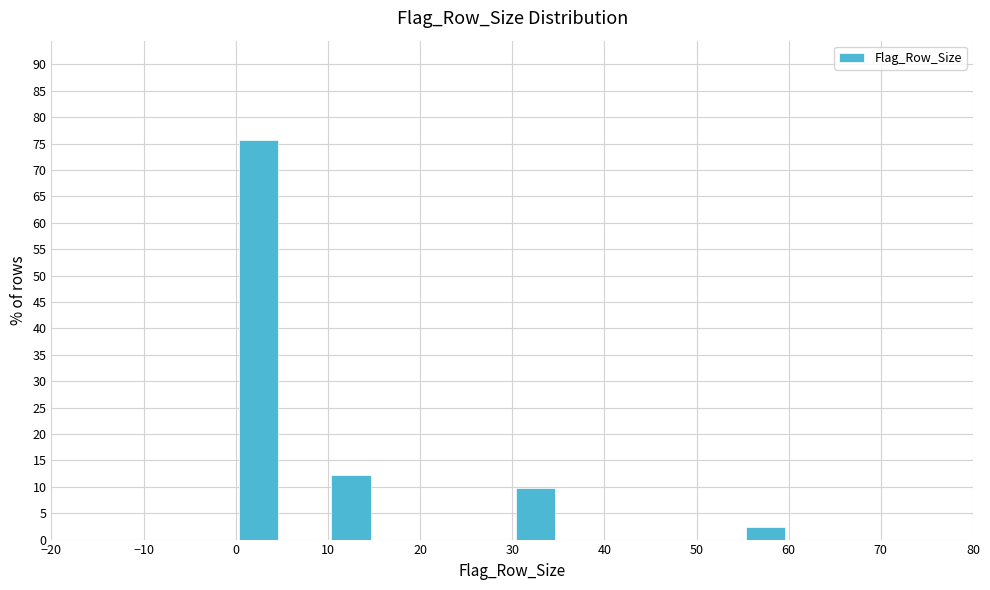

What is the height of the bar covering 30 to 35 on the x-axis? The values are not printed on the chart, so give them approximately, as read against the axis.

10.0